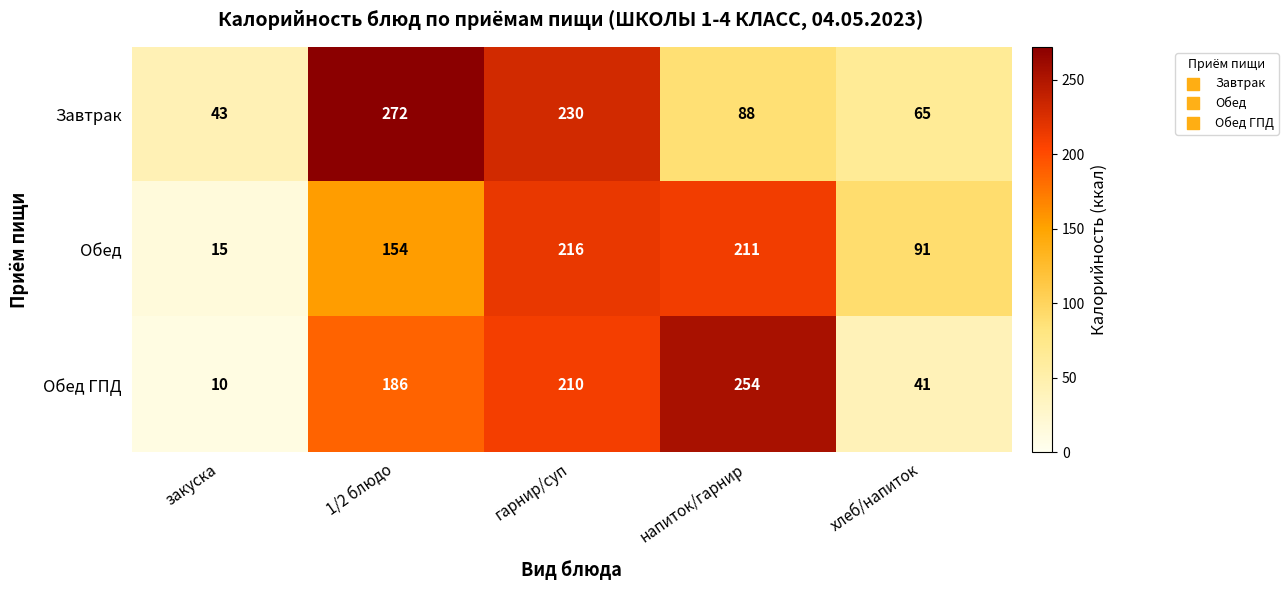

What is the smallest value displayed?

10